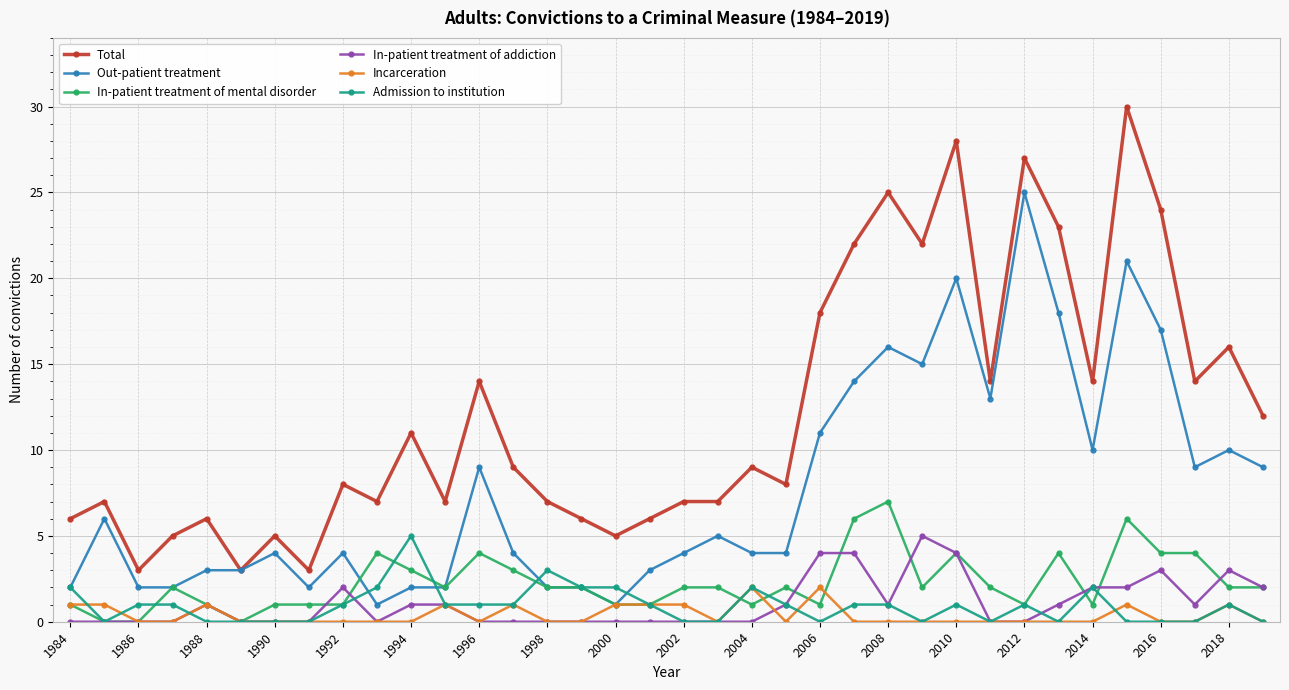

What is the highest value of the Out-patient treatment series?

25